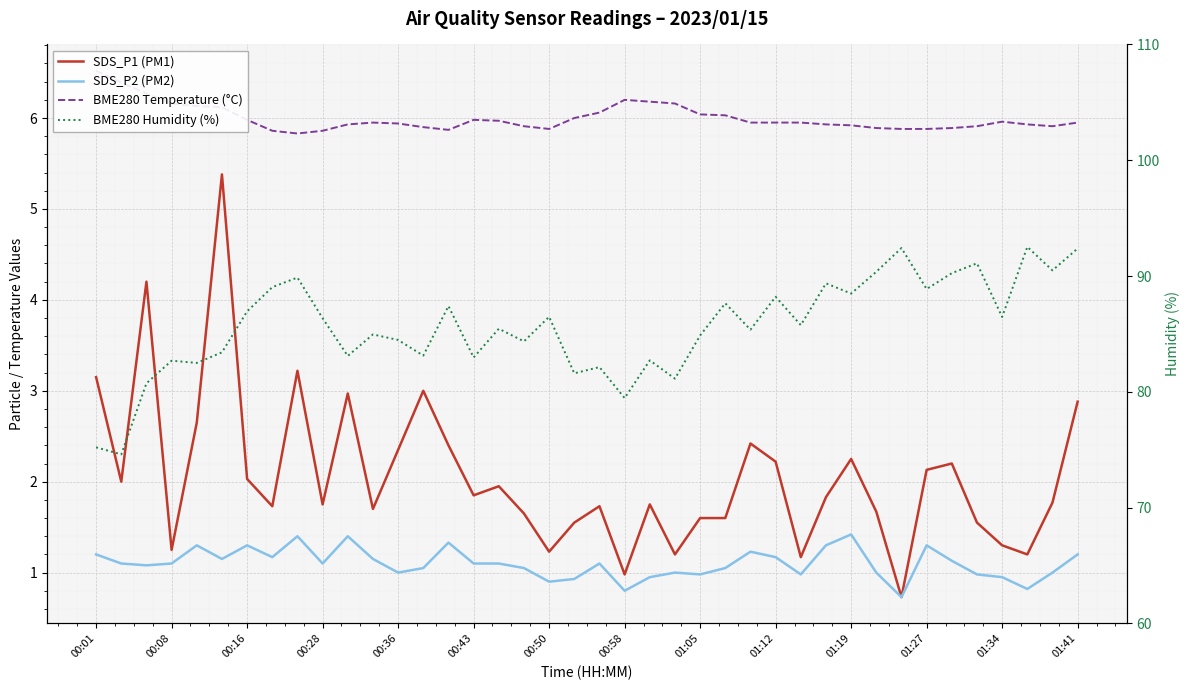

What is the total value across all series at 17?

93.0